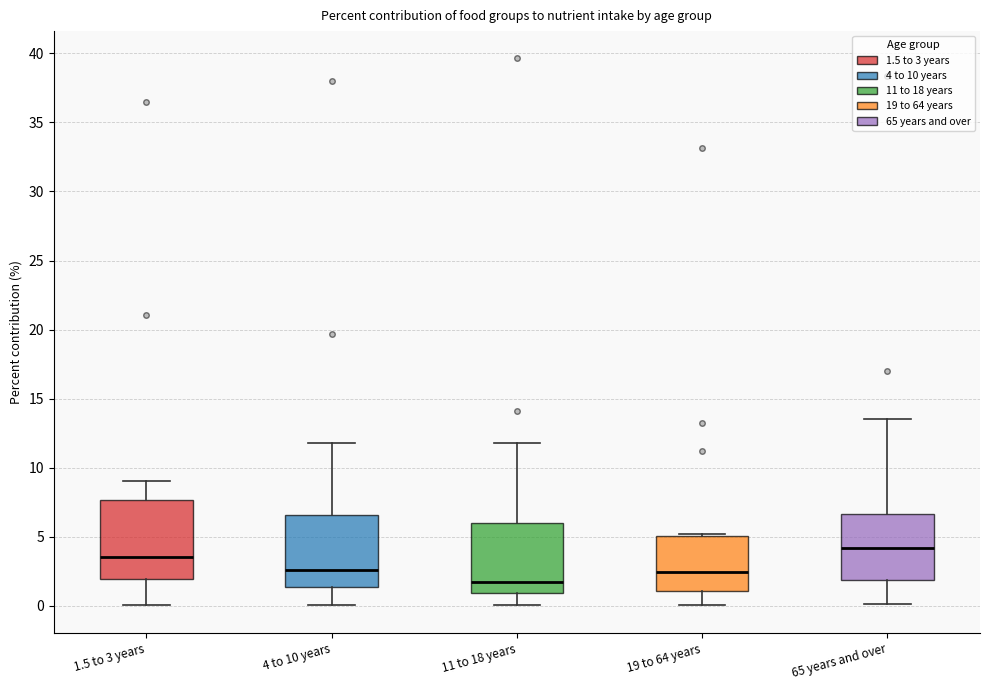

Reading left to right, transcribe this box plot: for each box, give where its median line is, the range the box spans, and where its two whiskers end, as read against the y-axis. The values are not printed on the chart, so give them approximately, as read against the axis.

1.5 to 3 years: median 3.5, box 2.0 to 7.5, whiskers 0.0 to 9.0
4 to 10 years: median 2.5, box 1.5 to 6.5, whiskers 0.0 to 12.0
11 to 18 years: median 2.0, box 1.0 to 6.0, whiskers 0.0 to 12.0
19 to 64 years: median 2.5, box 1.0 to 5.0, whiskers 0.0 to 5.0
65 years and over: median 4.0, box 2.0 to 6.5, whiskers 0.0 to 13.5